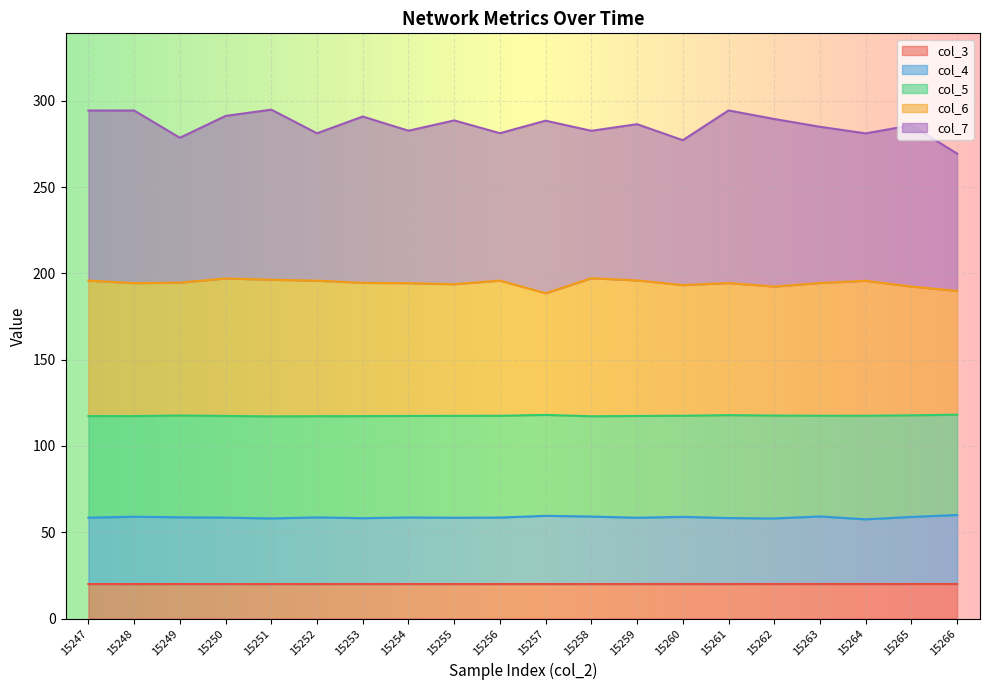

True or false: col_3 and col_6 intersect in this chart.

False